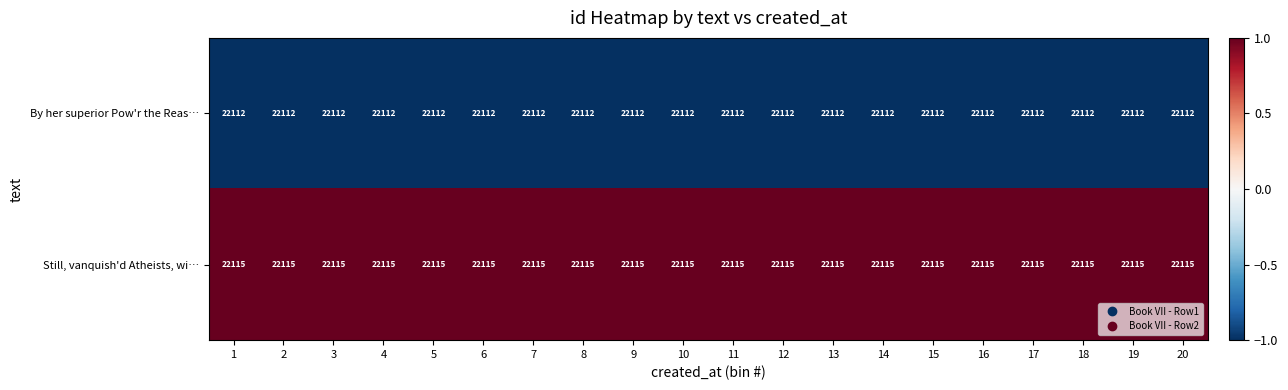

At 13, list the series in order from smallest to largest.

By her superior Pow'r the Reas…, Still, vanquish'd Atheists, wi…